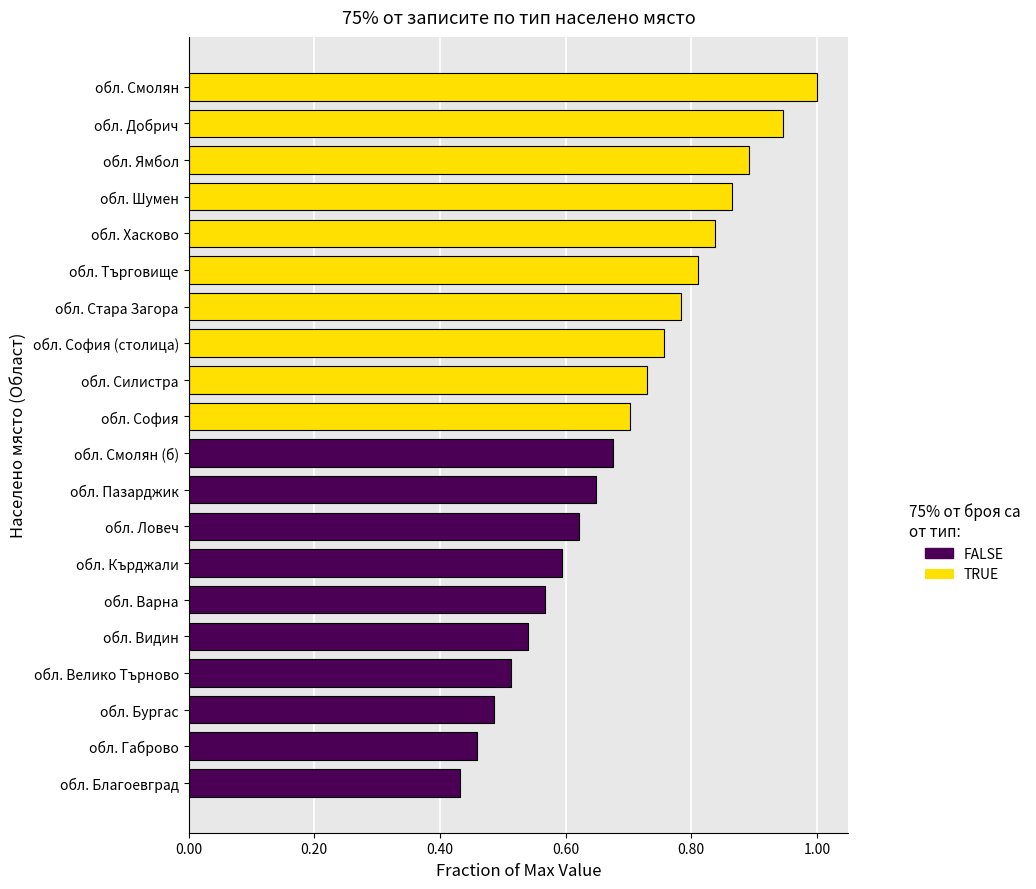

What is the difference between the maximum and minimum values in the FALSE series?

0.2